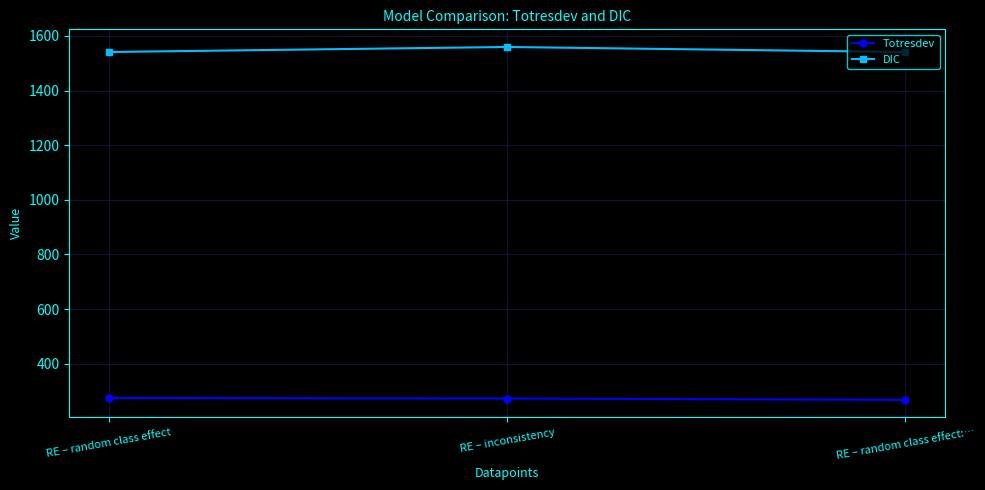

What is the greatest value displayed?

1559.6